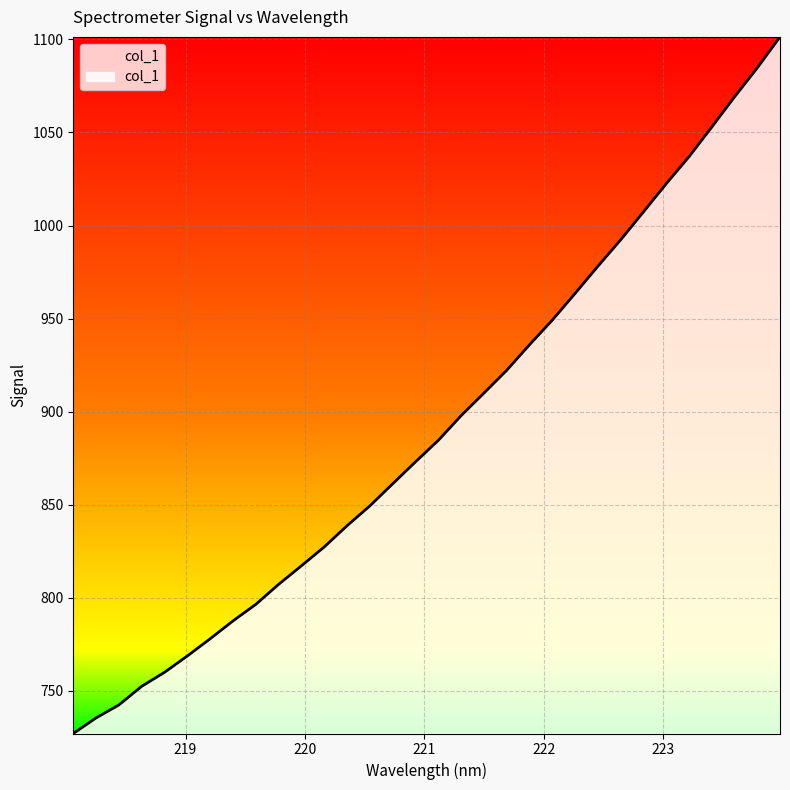

How many series are shown in this chart?

1